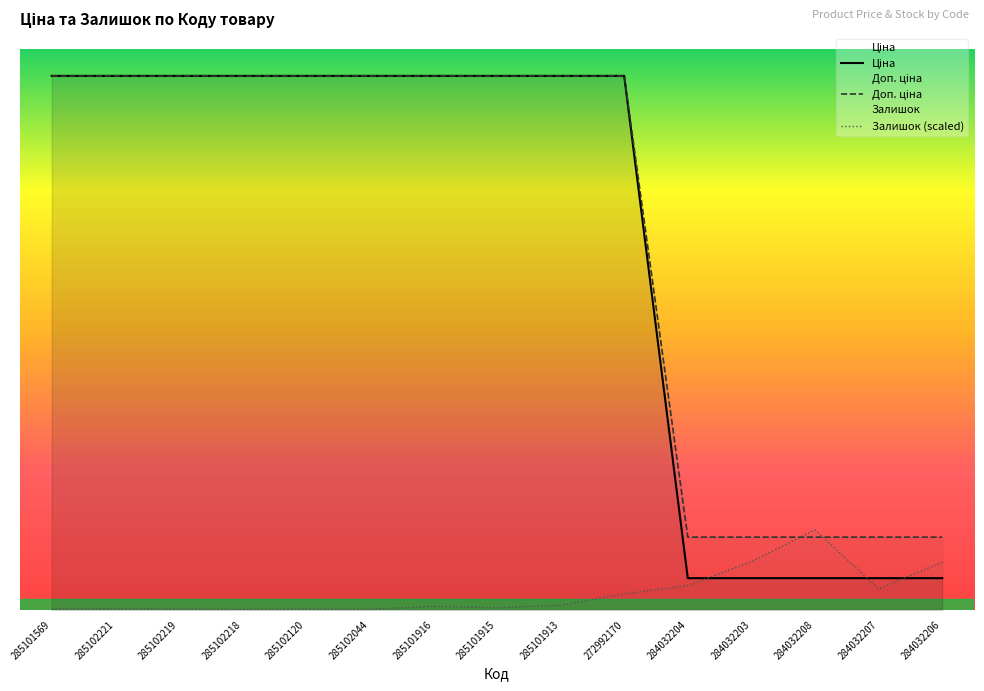

True or false: Ціна and Доп. ціна cross at least once.

False